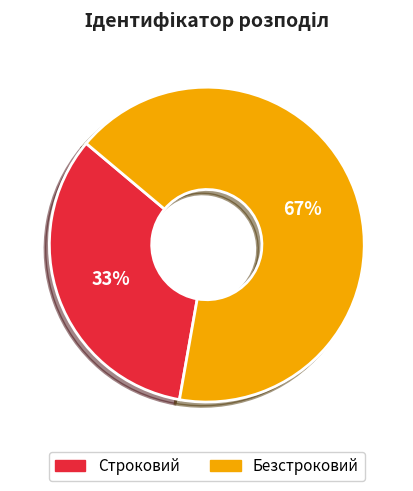

Which has a higher value, Безстроковий or Строковий?

Безстроковий